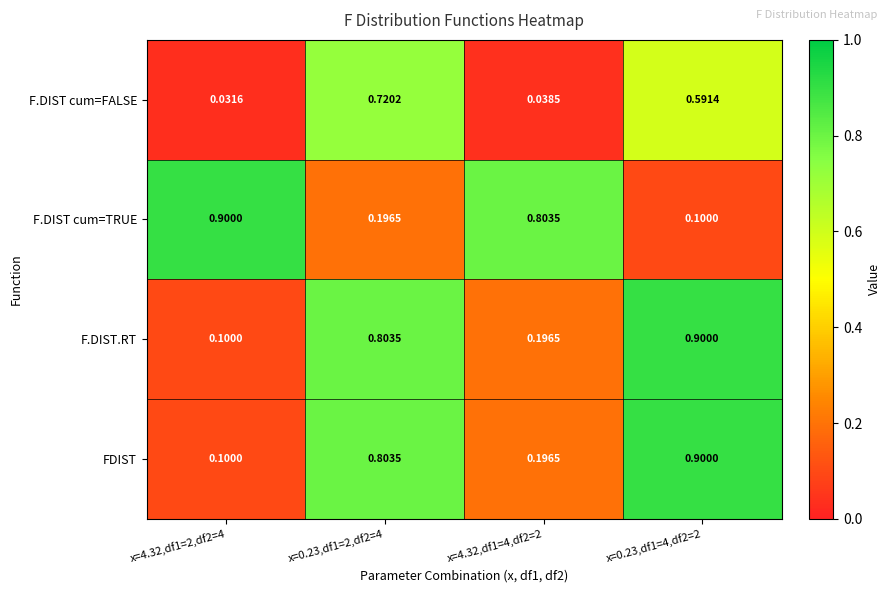

What is the difference between the highest and lowest values at x=4.32,df1=4,df2=2?

0.8